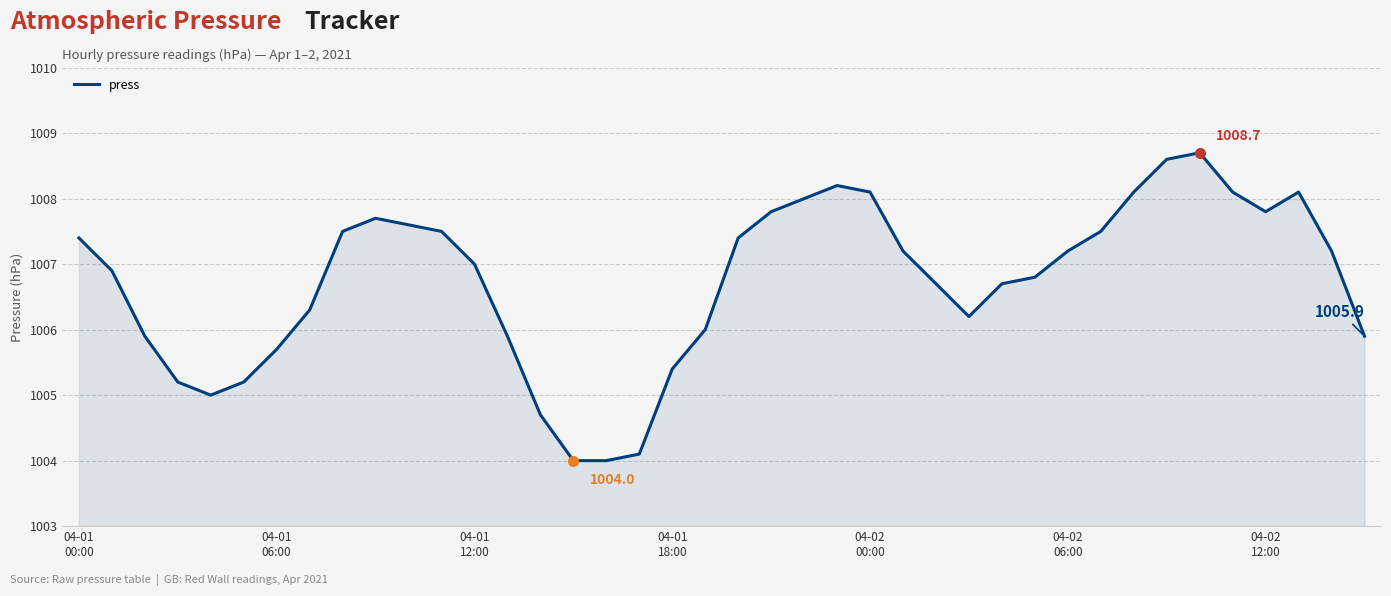

What is the smallest value displayed?

1004.0